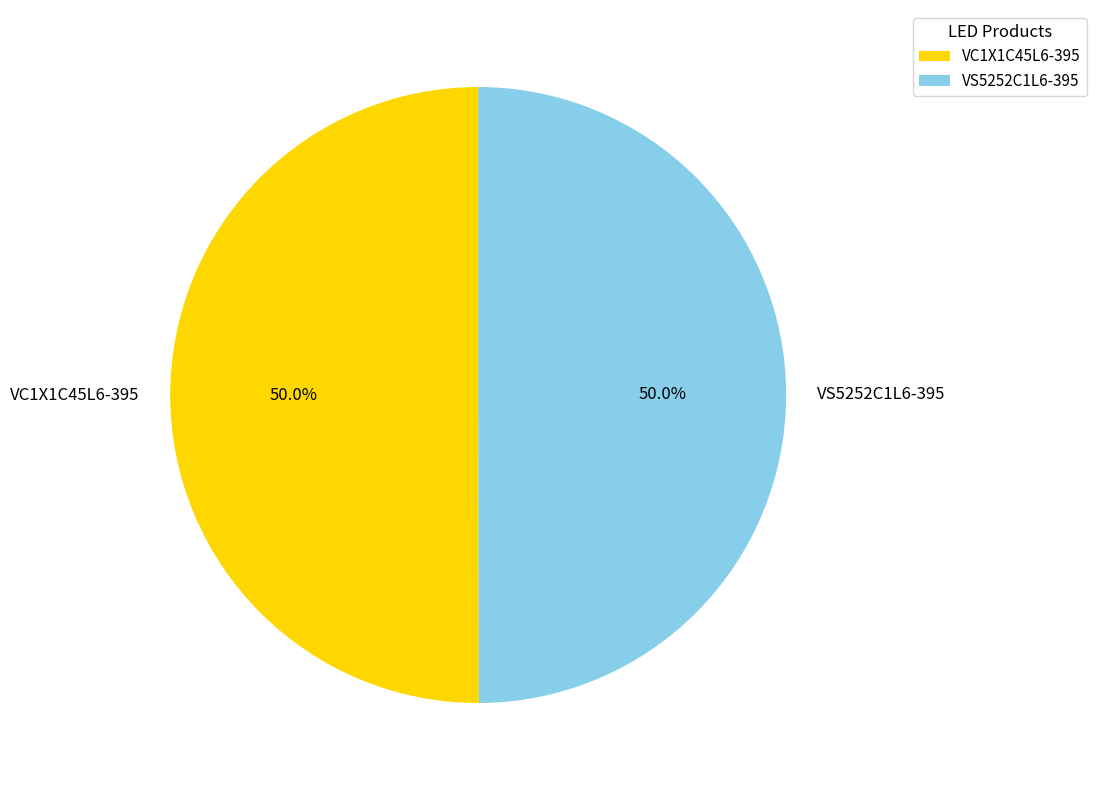

Combined, do VS5252C1L6-395 and VC1X1C45L6-395 account for over 50%?

Yes